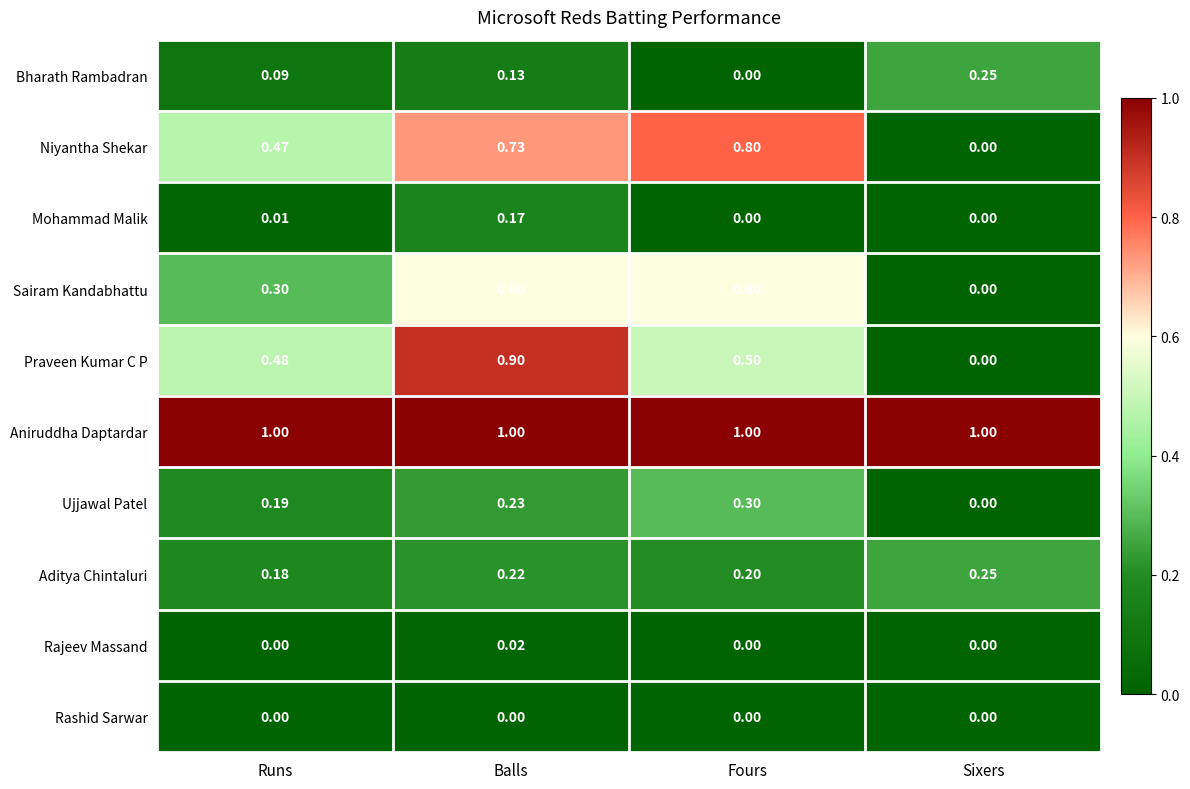

At which category is the sum across all series the highest?

Balls